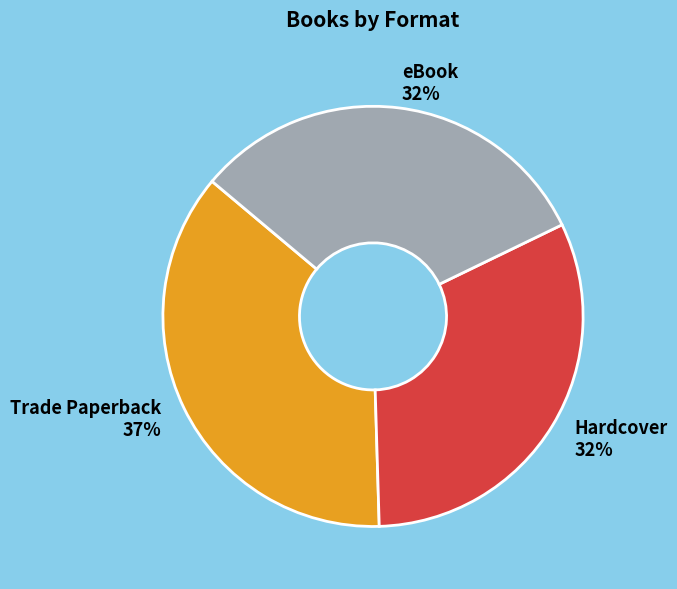

To the nearest percent, what is the difference between the largest and smallest slice percentages?

5%